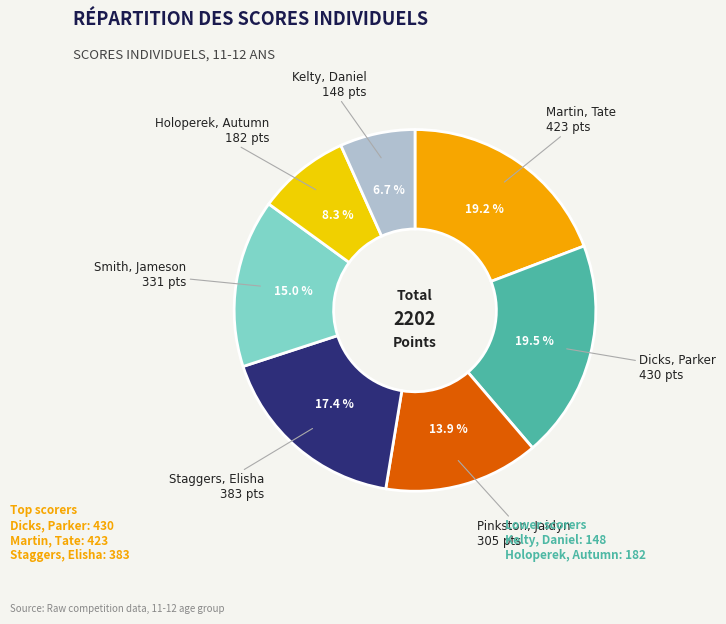

Does any single category account for the majority?

No